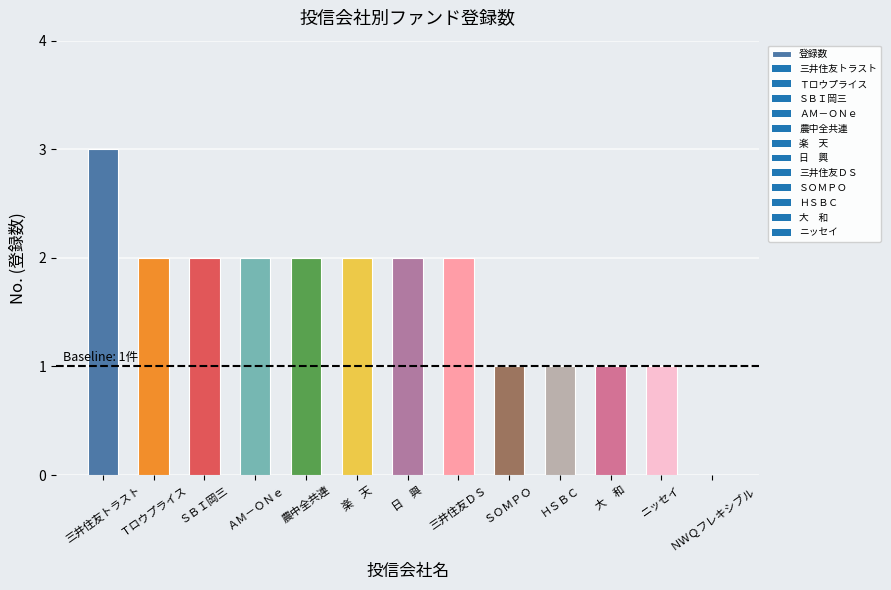

At which category does the chart reach its peak across all series?

三井住友トラスト